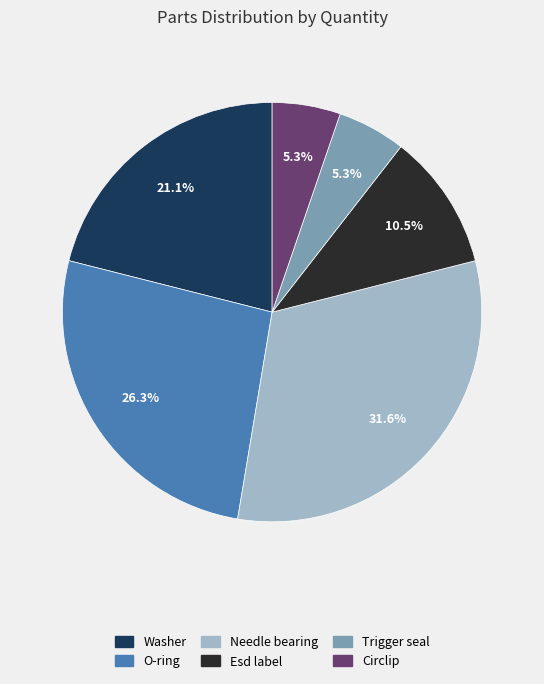

How much of the chart is everything except Trigger seal?

94.7%